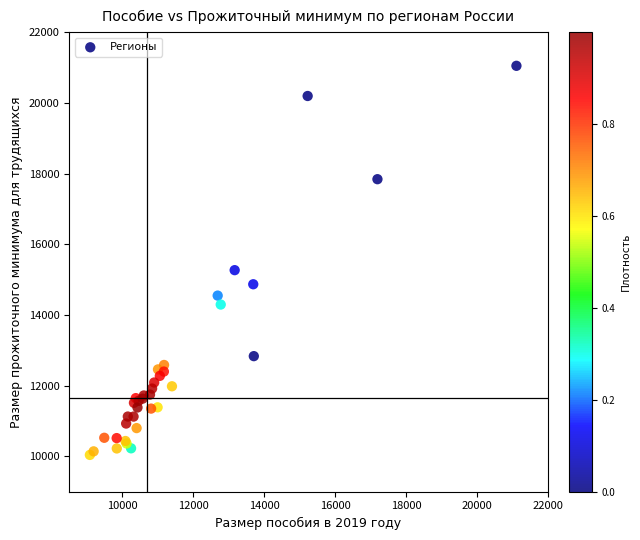

What Y value in the scatter plot is closest to 15544?

15267.0